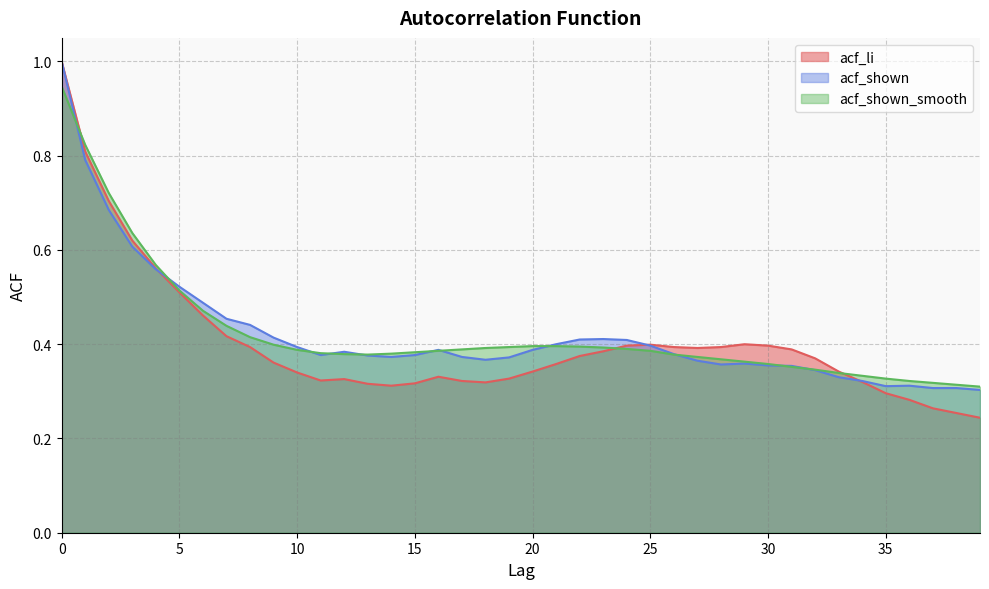

What is the difference between the maximum and minimum values in the acf_shown_smooth series?

0.6